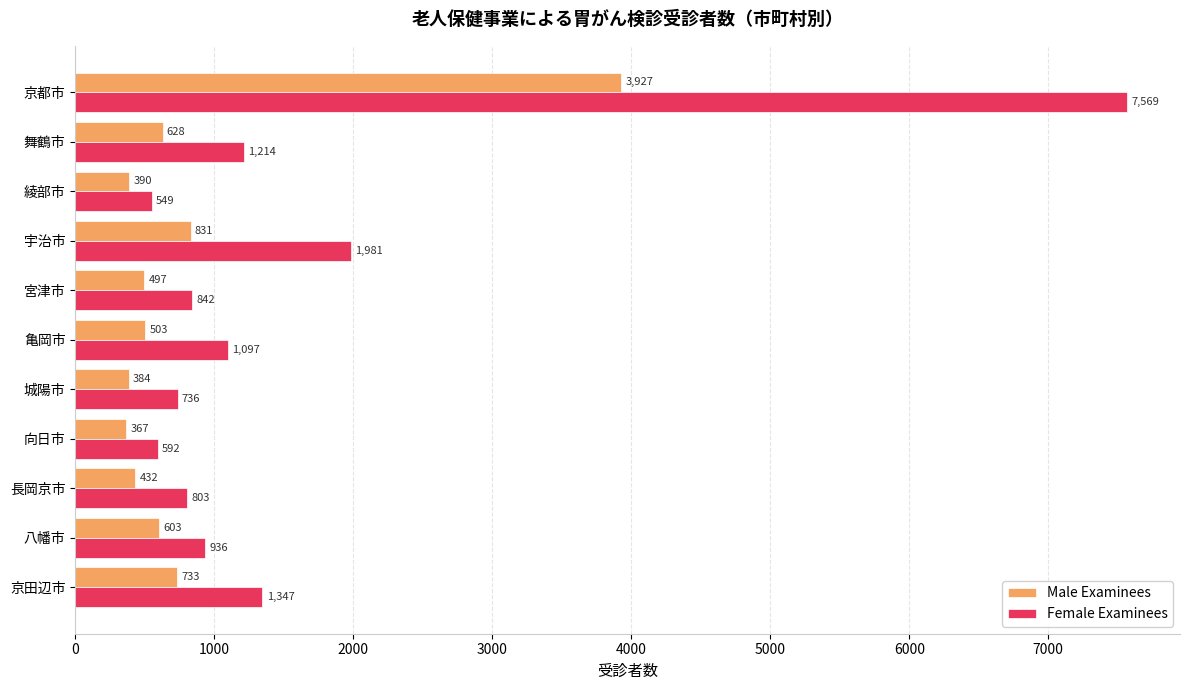

What are all the series names shown in the legend?

Male Examinees, Female Examinees